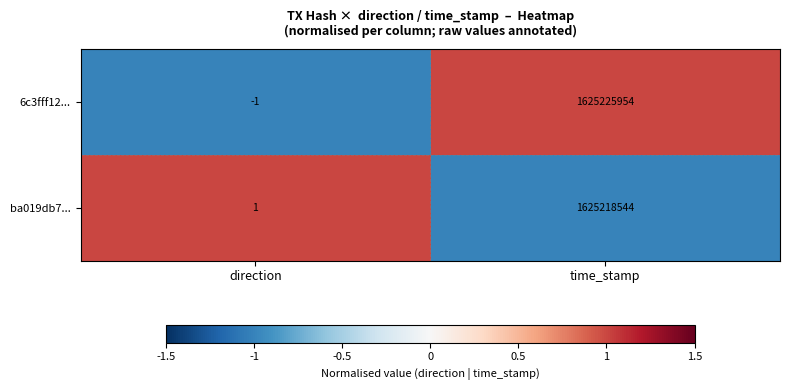

At which label does 6c3fff12... reach its peak?

time_stamp